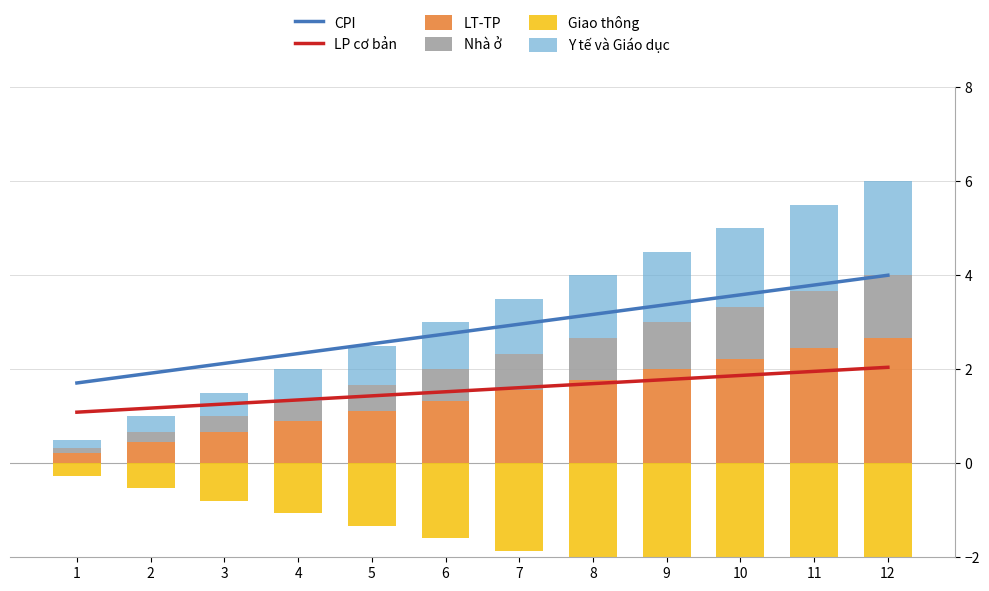

At which category is the sum across all series the highest?

12